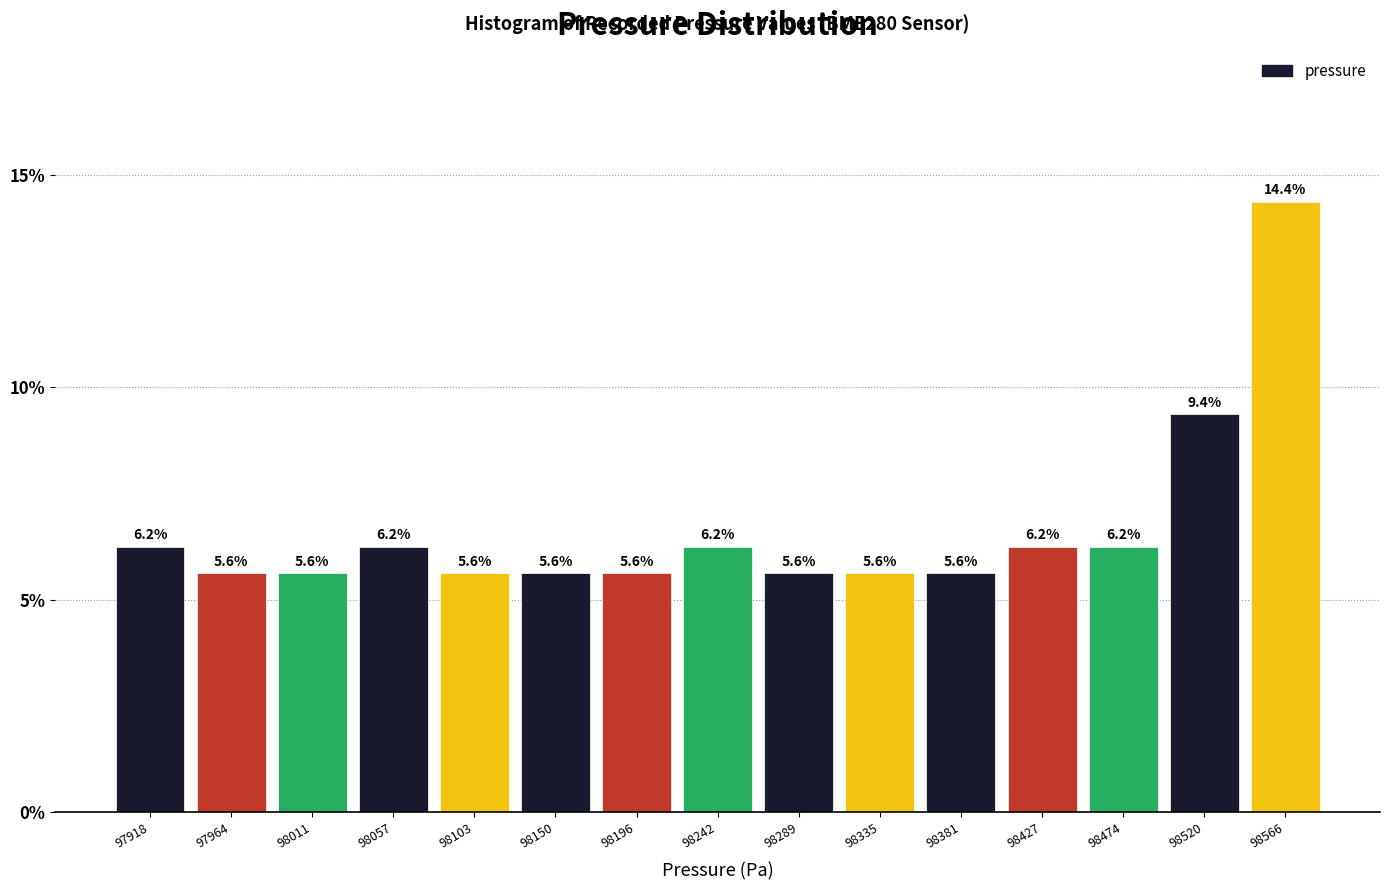

Which range on the x-axis has the tallest bar?

98545 to 98590